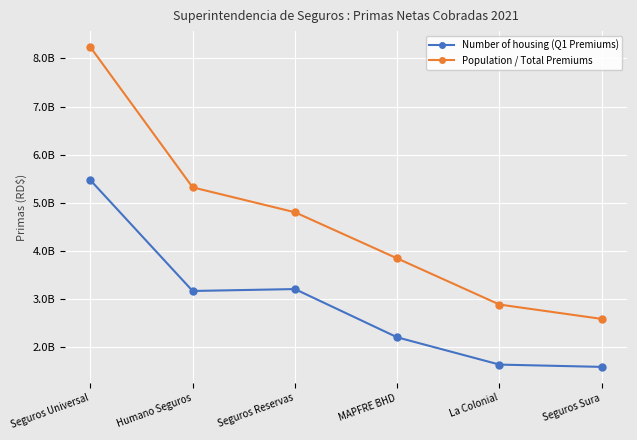

Which series has the largest total across all categories?

Population / Total Premiums